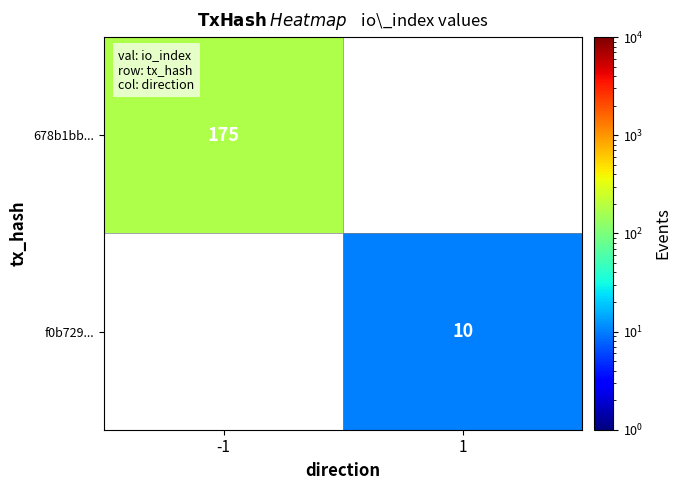

How many data points does each series have?

2